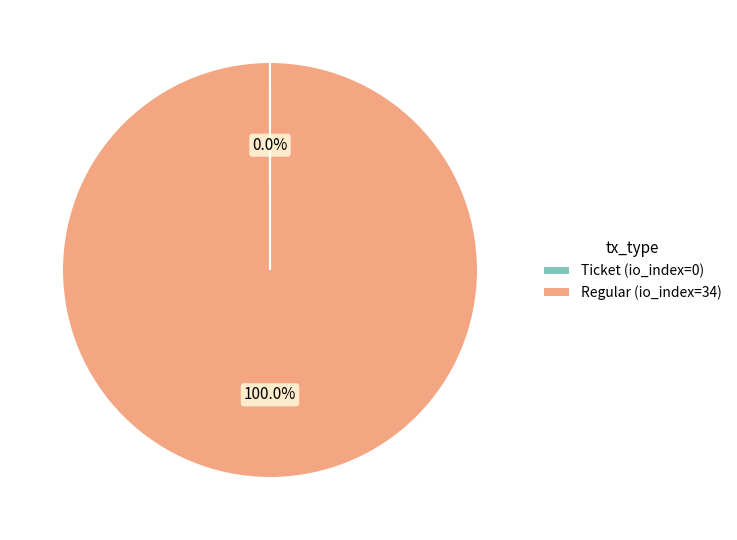

What is the majority slice?

Regular (io_index=34)